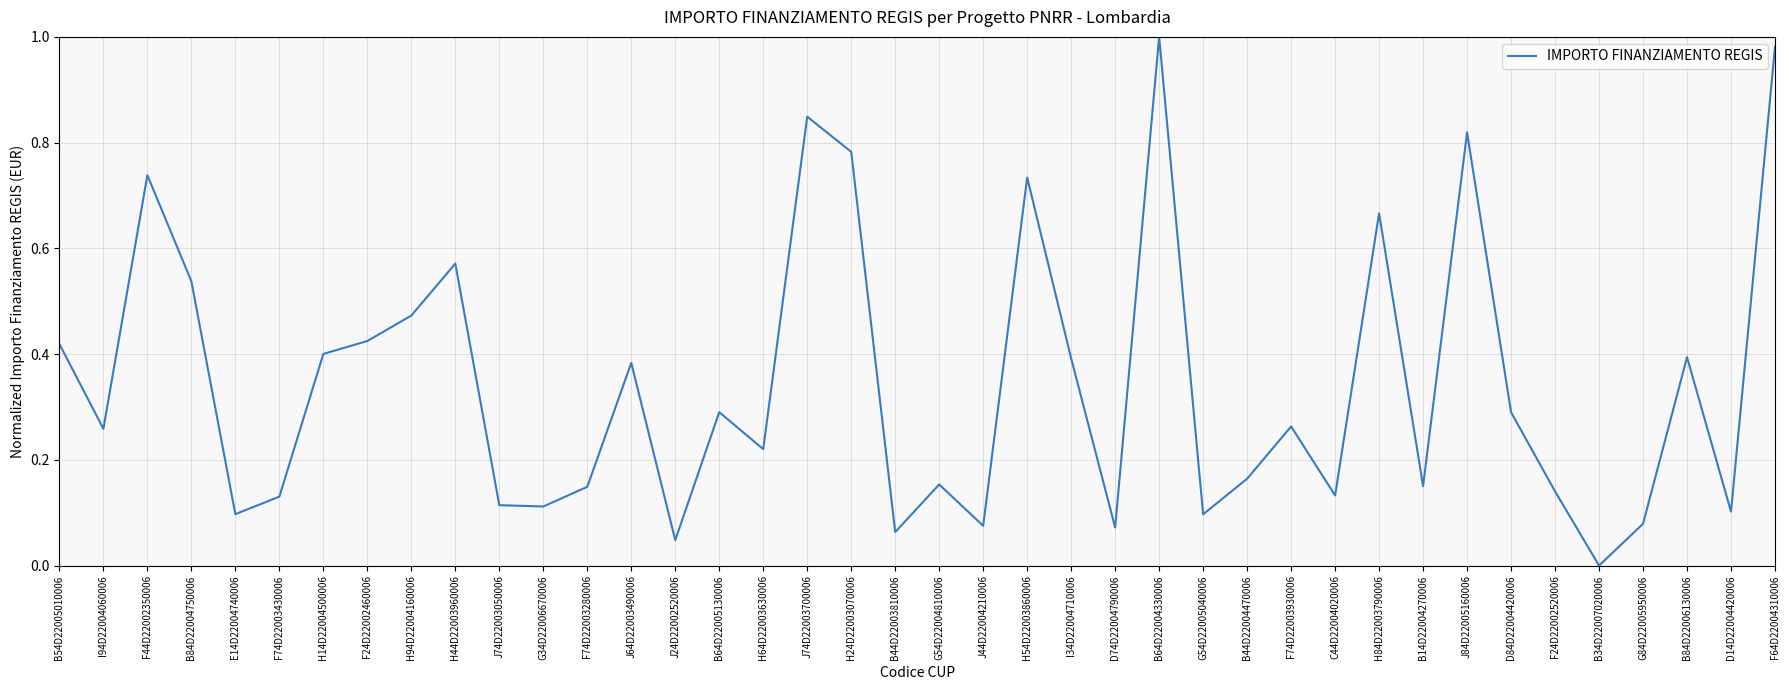

Which has a higher value, B84D22004750006 or C44D22004020006?

B84D22004750006